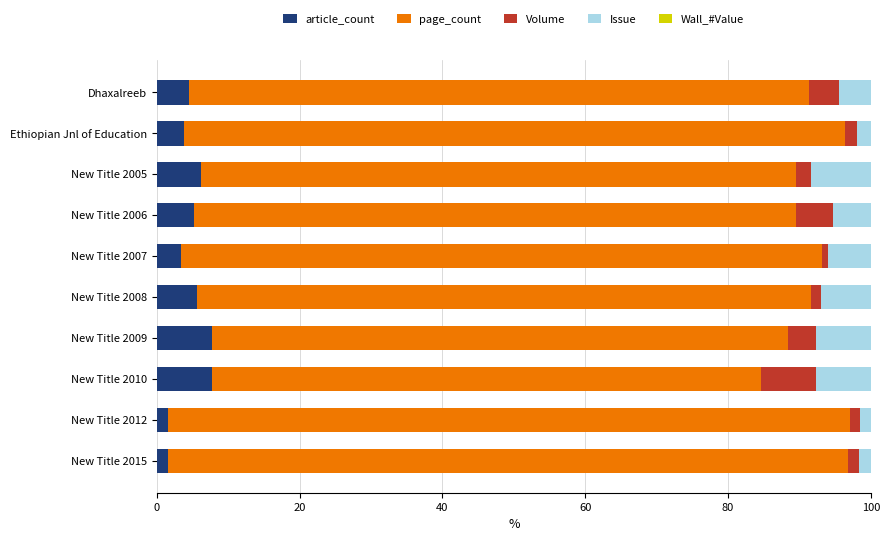

How many series are shown in this chart?

4